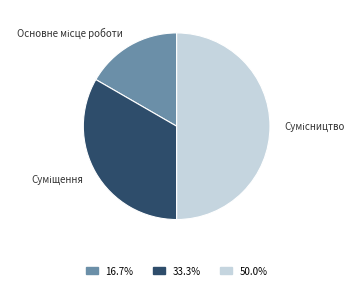

How many segments does this pie chart have?

3